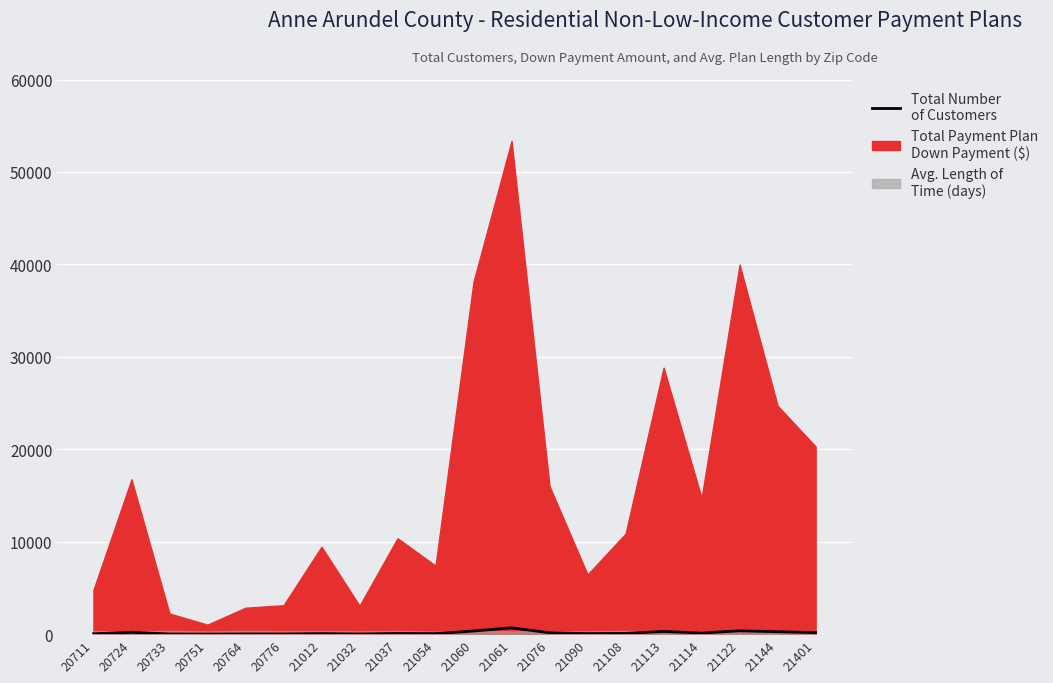

Rank the categories by value from highest to lowest.

21061, 21122, 21060, 21113, 21144, 20724, 21401, 21076, 21114, 21108, 21037, 21012, 21090, 21054, 20711, 20776, 20764, 21032, 20733, 20751